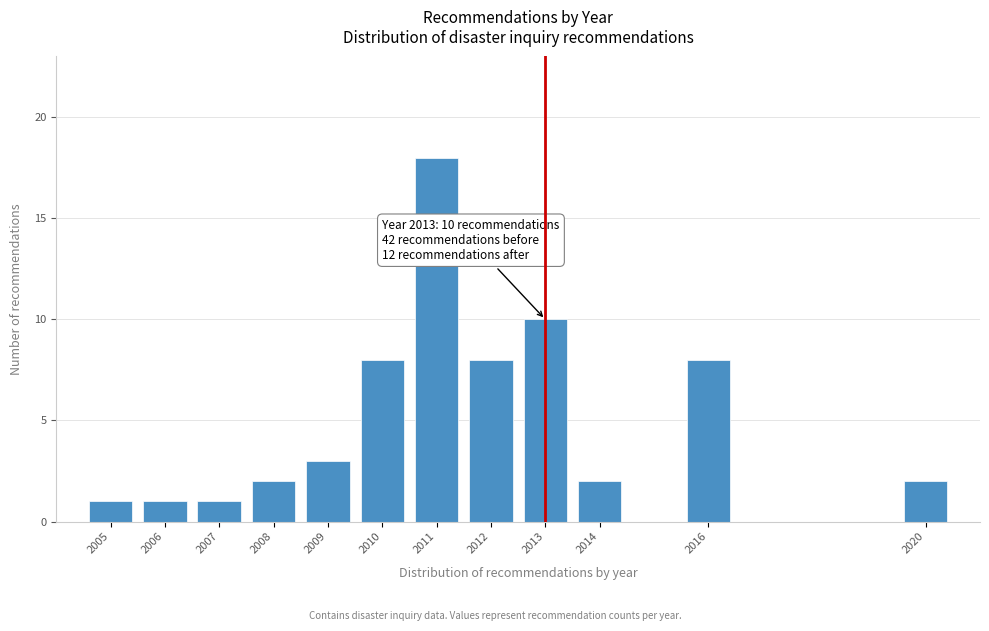

Reading right to left, list all the values displayed in this chart.

2020=2	2016=8	2014=2	2013=10	2012=8	2011=18	2010=8	2009=3	2008=2	2007=1	2006=1	2005=1